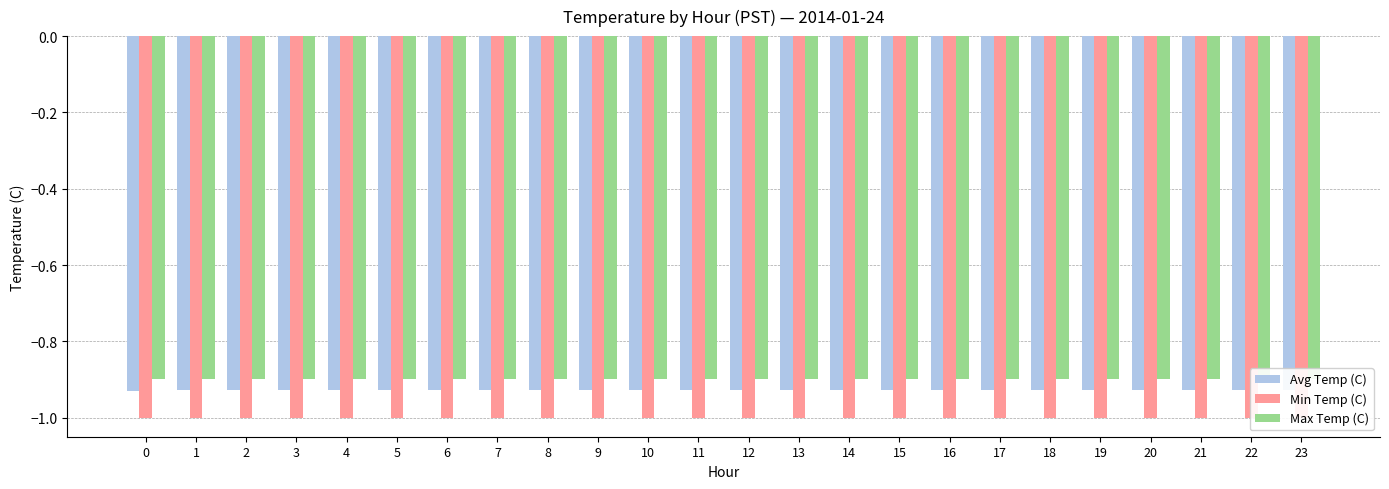

Reading left to right, list all the values displayed in this chart.

Avg Temp (C): -0.9	-0.9	-0.9	-0.9	-0.9	-0.9	-0.9	-0.9	-0.9	-0.9	-0.9	-0.9	-0.9	-0.9	-0.9	-0.9	-0.9	-0.9	-0.9	-0.9	-0.9	-0.9	-0.9	-0.9
Min Temp (C): -1.0	-1.0	-1.0	-1.0	-1.0	-1.0	-1.0	-1.0	-1.0	-1.0	-1.0	-1.0	-1.0	-1.0	-1.0	-1.0	-1.0	-1.0	-1.0	-1.0	-1.0	-1.0	-1.0	-1.0
Max Temp (C): -0.9	-0.9	-0.9	-0.9	-0.9	-0.9	-0.9	-0.9	-0.9	-0.9	-0.9	-0.9	-0.9	-0.9	-0.9	-0.9	-0.9	-0.9	-0.9	-0.9	-0.9	-0.9	-0.9	-0.9